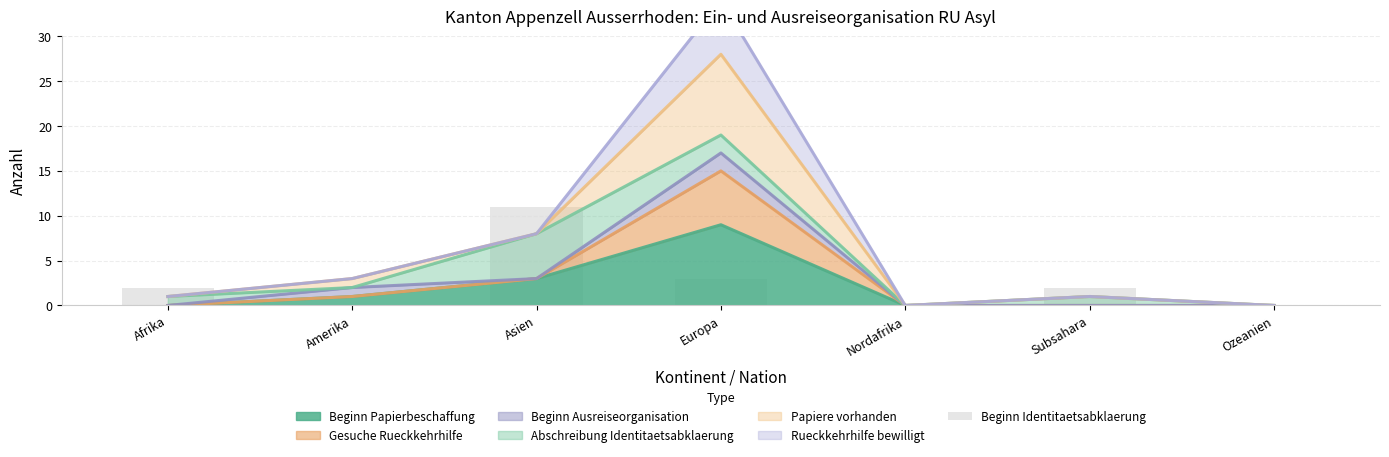

Read the value at Europa.

3